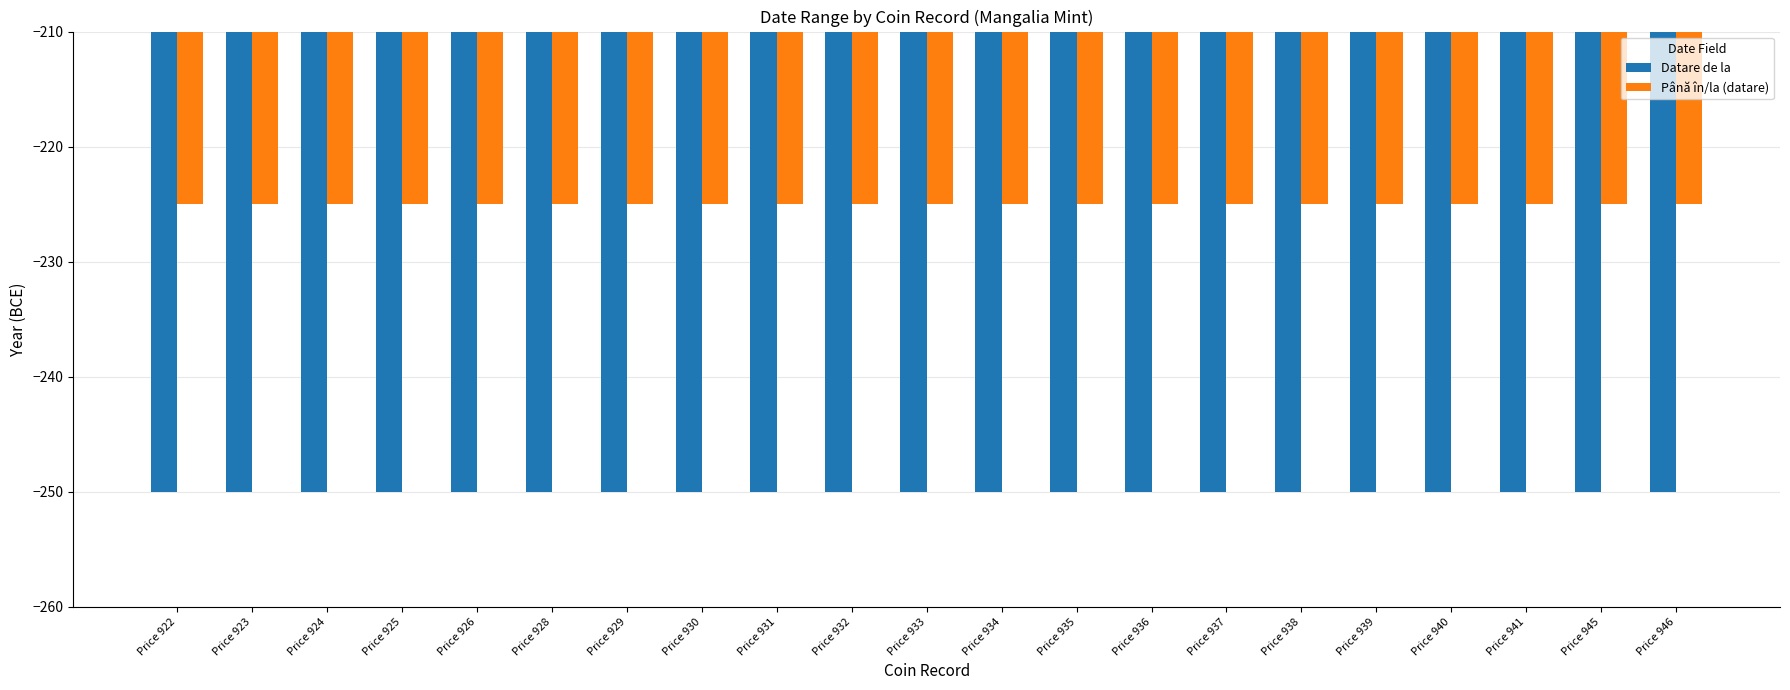

The value of Datare de la at Price 941 is -446. True or false?

False